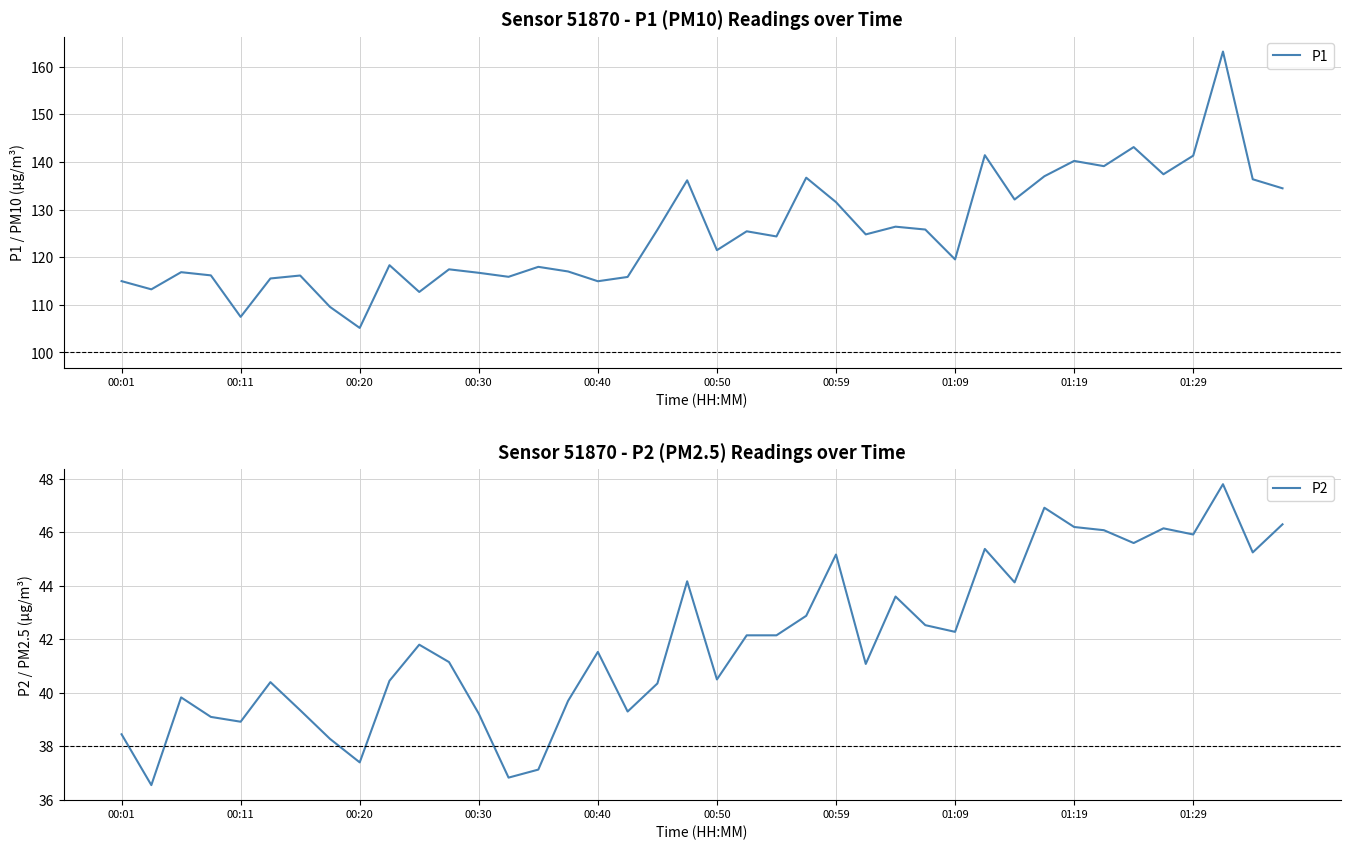

Which category has the lowest value in the P1 series?

00:20